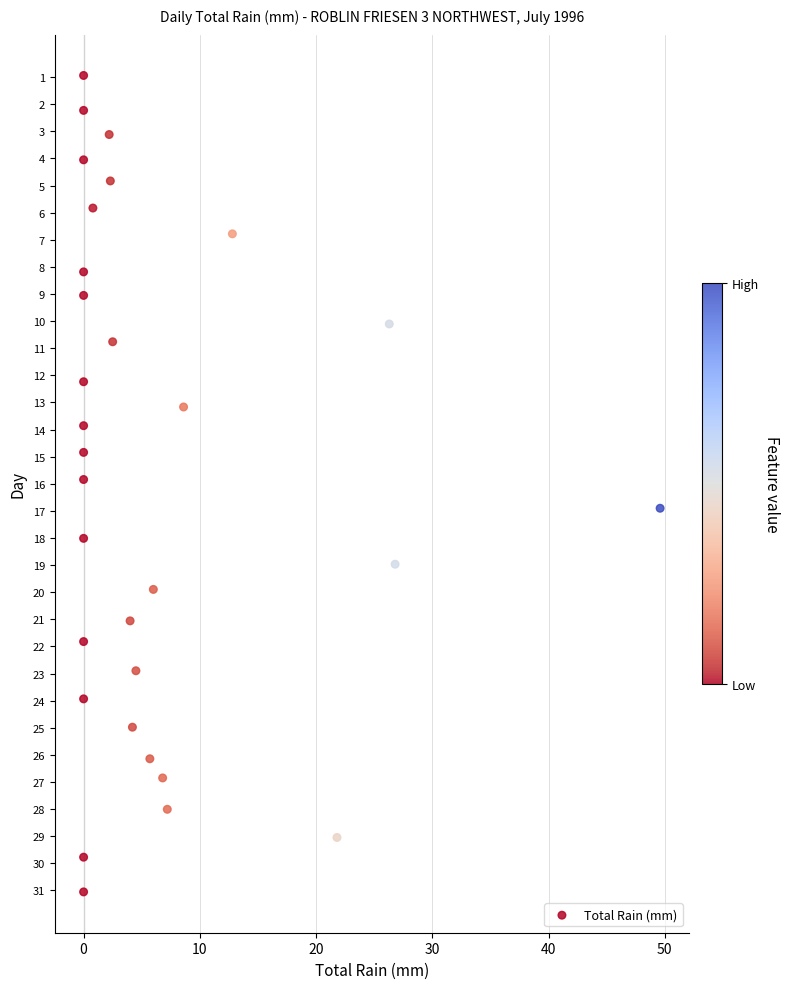

What is the range of Y values (max minus min)?

30.1